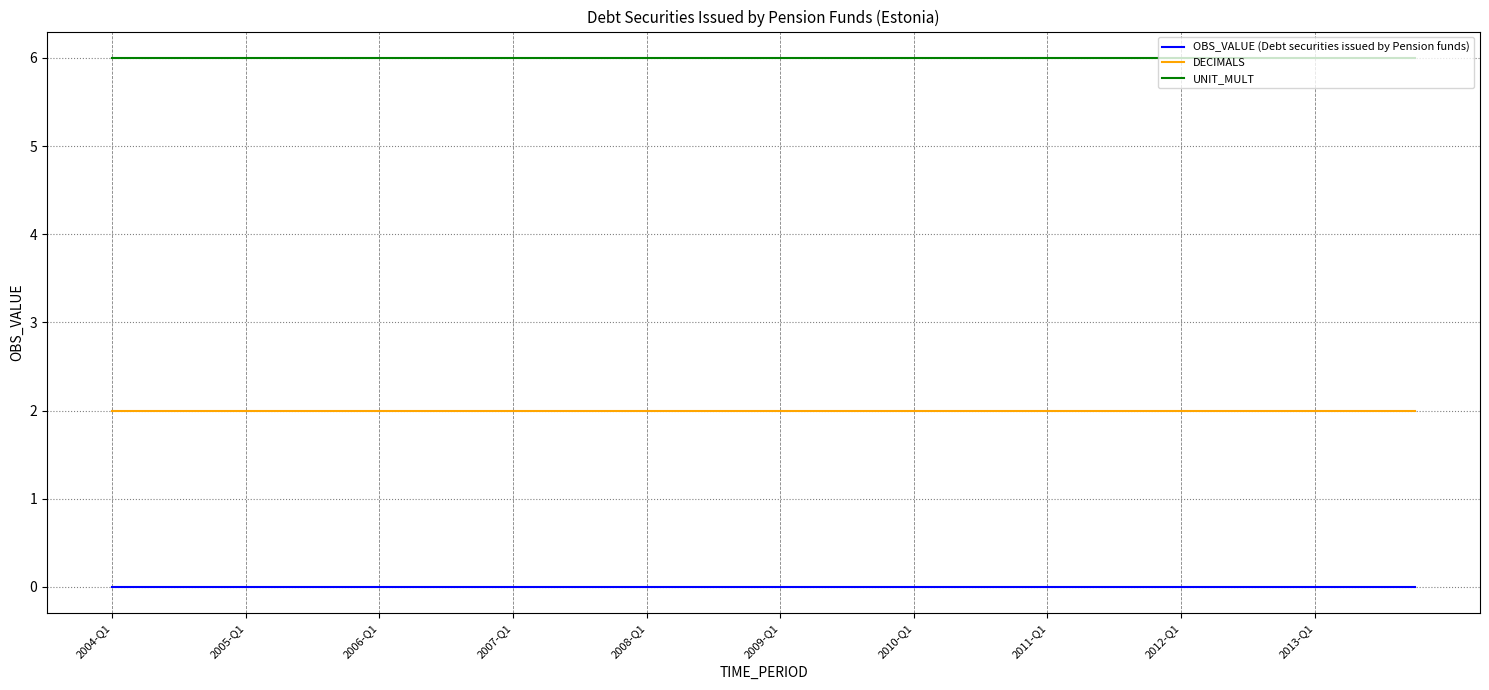

Count the number of categories in the chart.

40